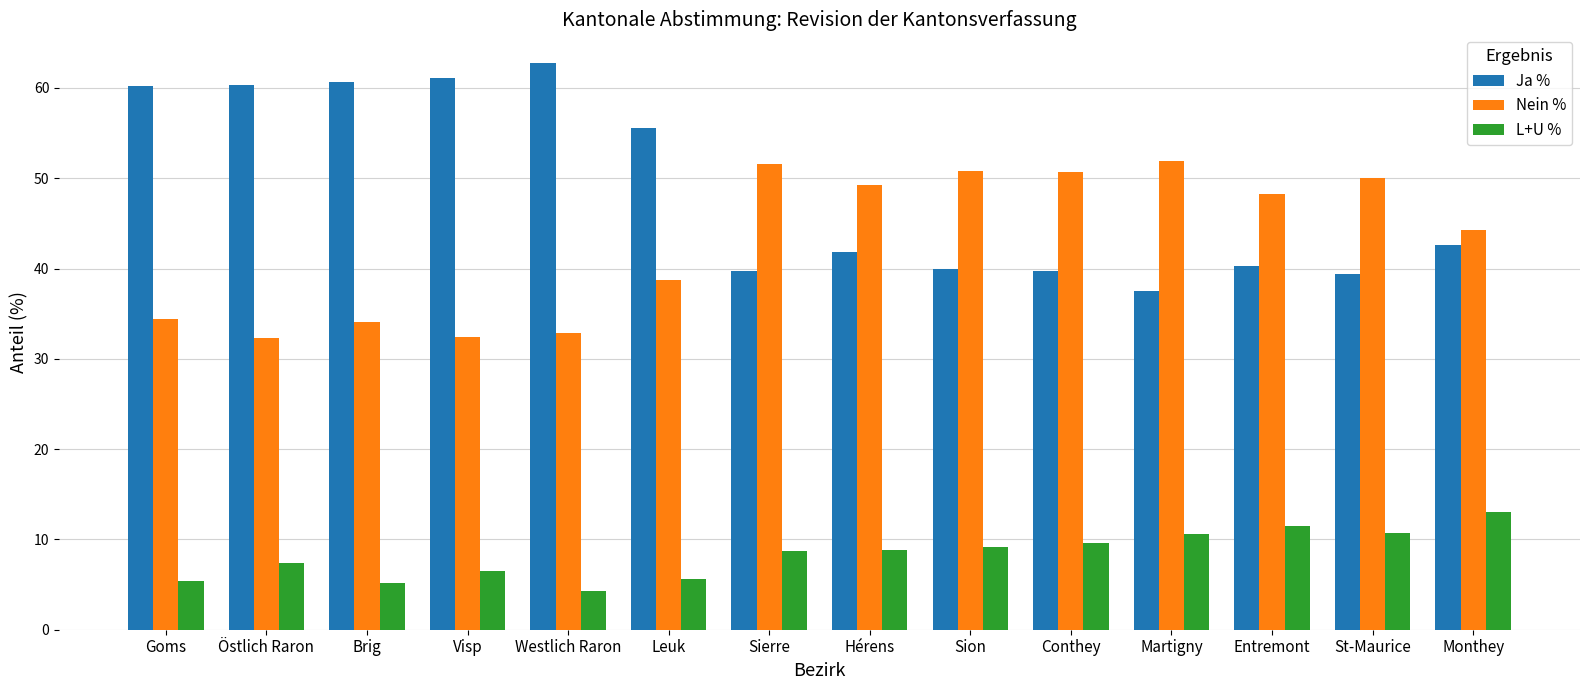

Read the Ja % value at Entremont.

40.2